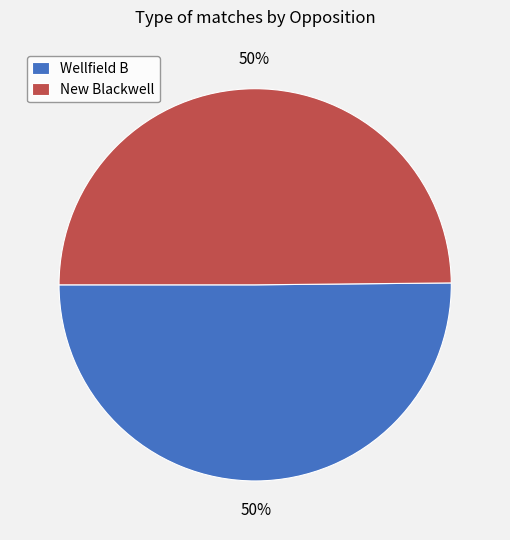

To the nearest percent, what portion does Wellfield B represent?

50%